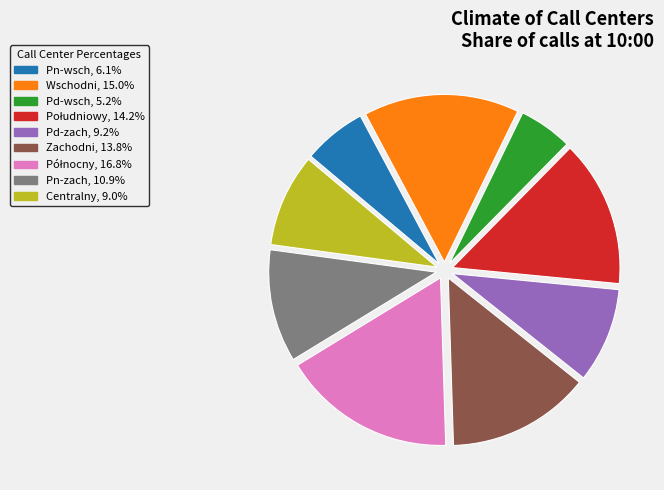

Is there a majority slice in this chart?

No